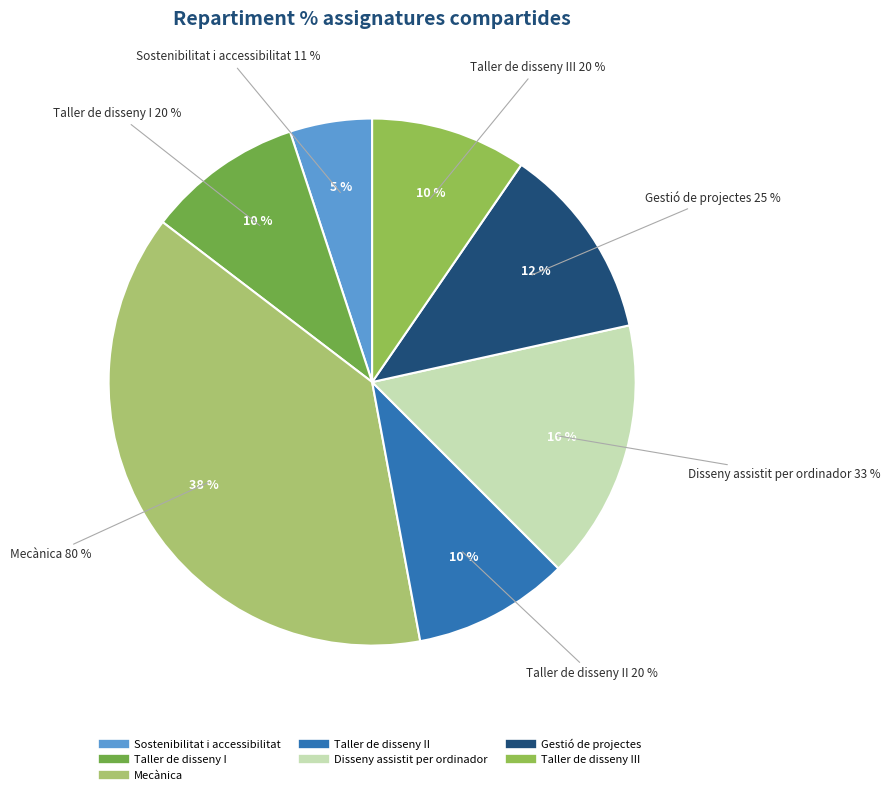

True or false: Gestió de projectes accounts for 19% of the total.

False